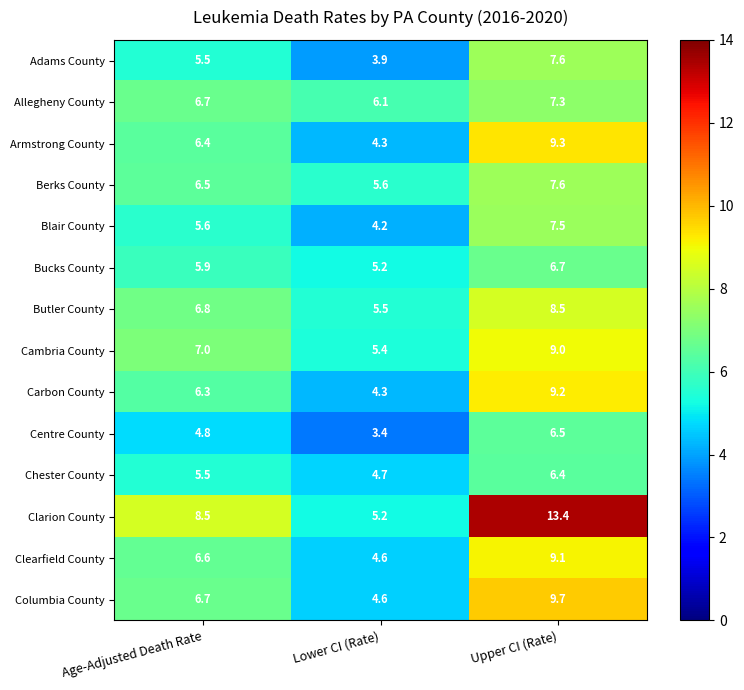

Where does the Berks County series first go above 6?

Age-Adjusted Death Rate